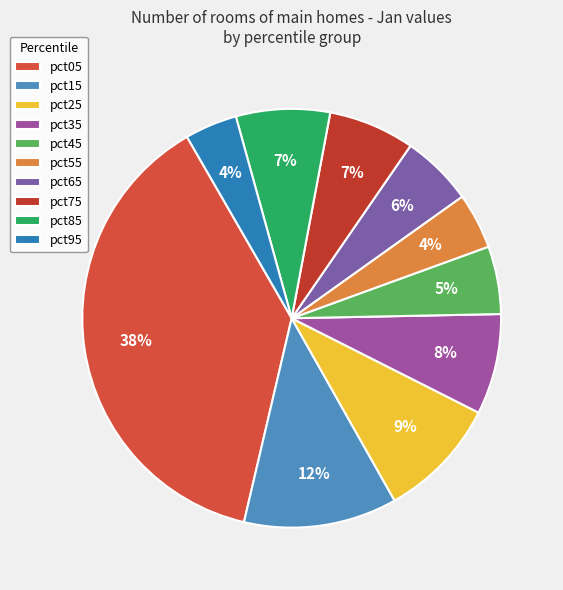

How many slices are in this pie chart?

10